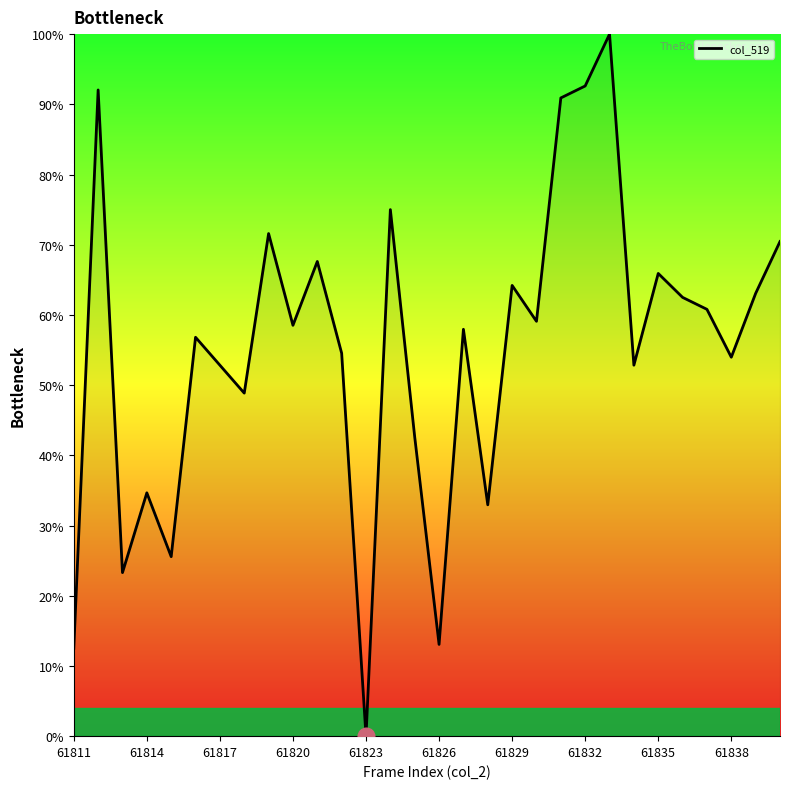

How many interior local peaks (higher than both neighbors) does the data have?

10